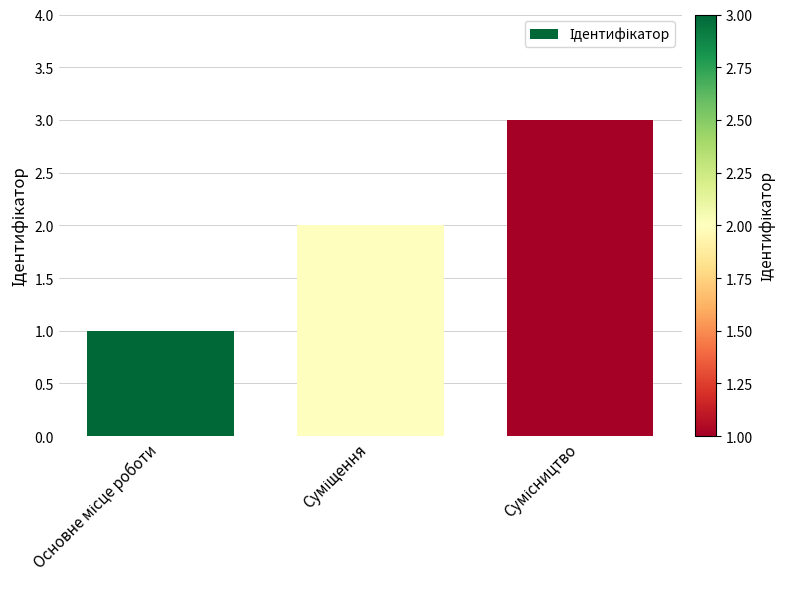

What is the sum of all values?

6